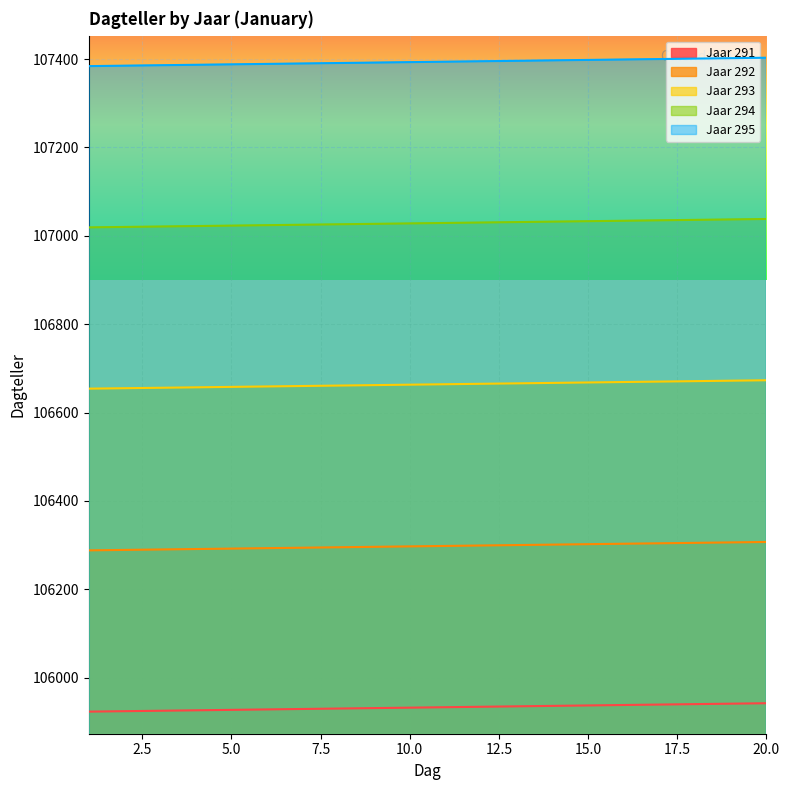

Does the chart display data point markers on the line(s)?

No